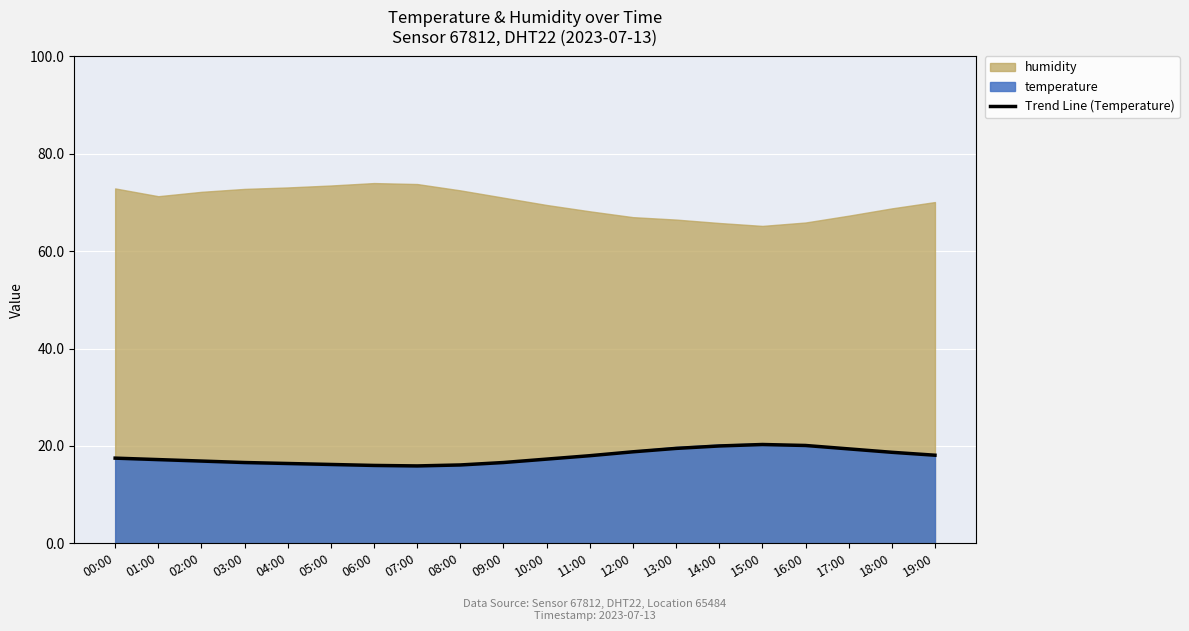

The value of Trend Line (Temperature) at 10:00 is 25.5. True or false?

False